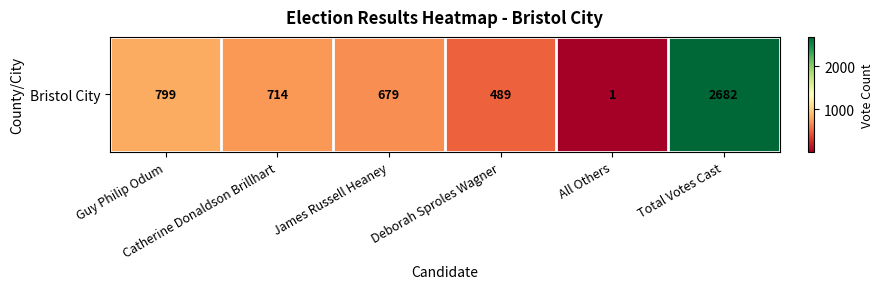

What is the greatest value displayed?

2682